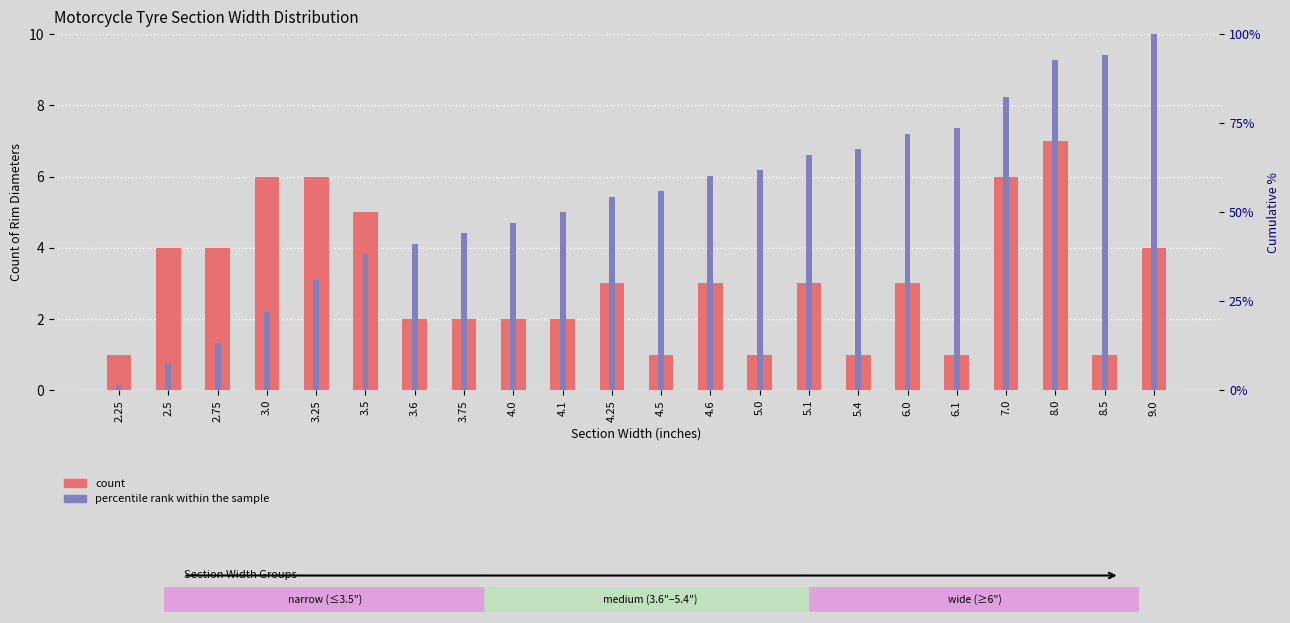

True or false: percentile rank within the sample has a value of 7.4 at 2.5.

True